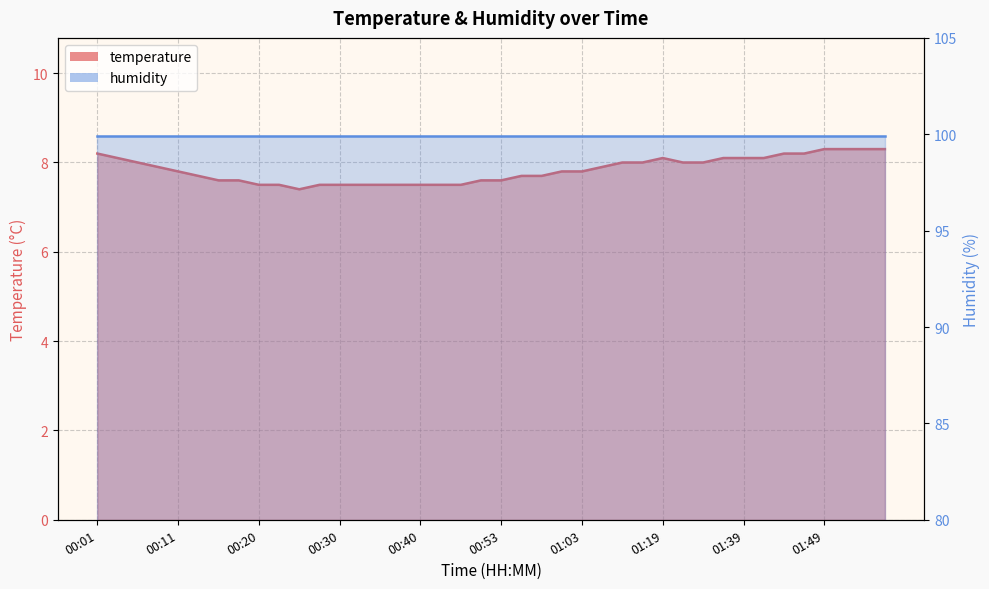

What position from the right is 01:39?

8